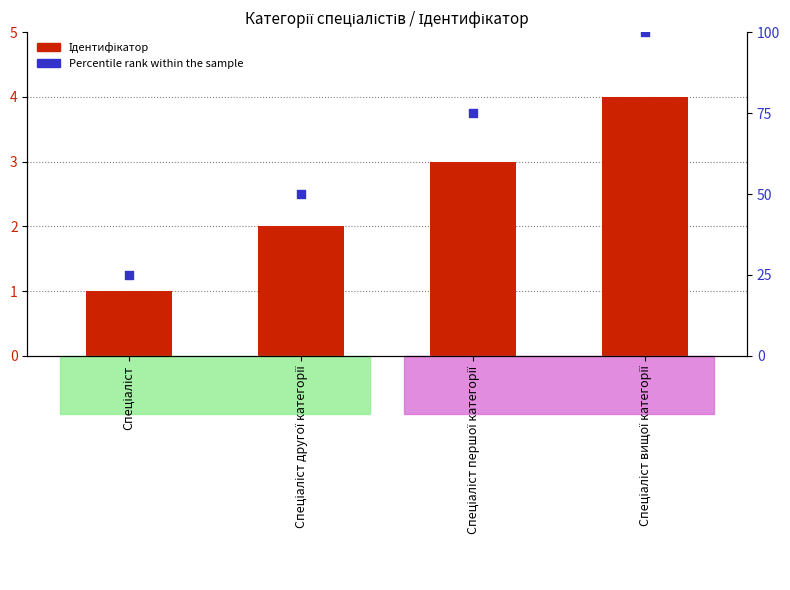

Which series contains the highest Y value?

Percentile rank within the sample